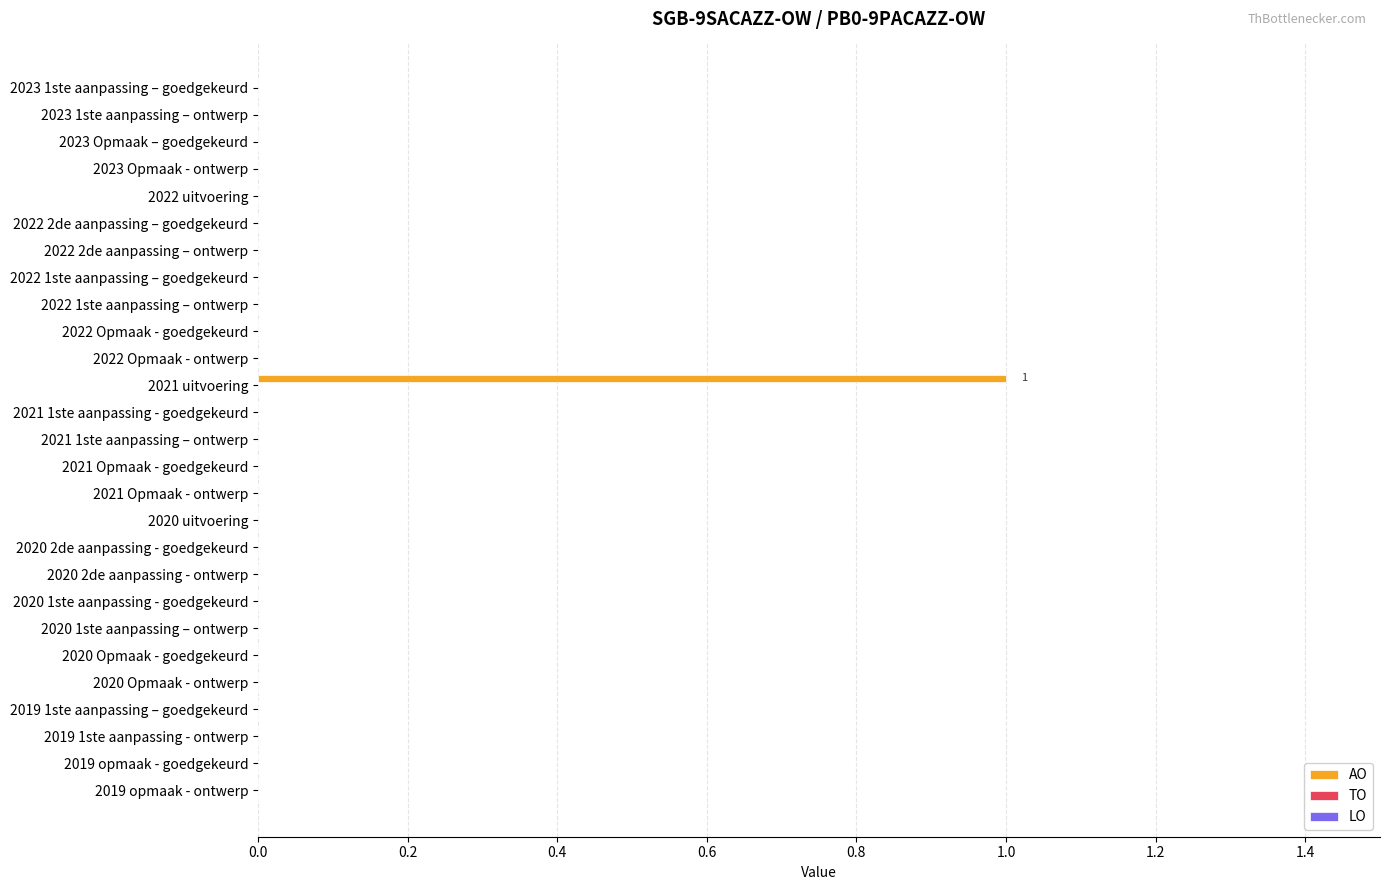

Is it true that the value at 2022 1ste aanpassing – goedgekeurd is 0?

True